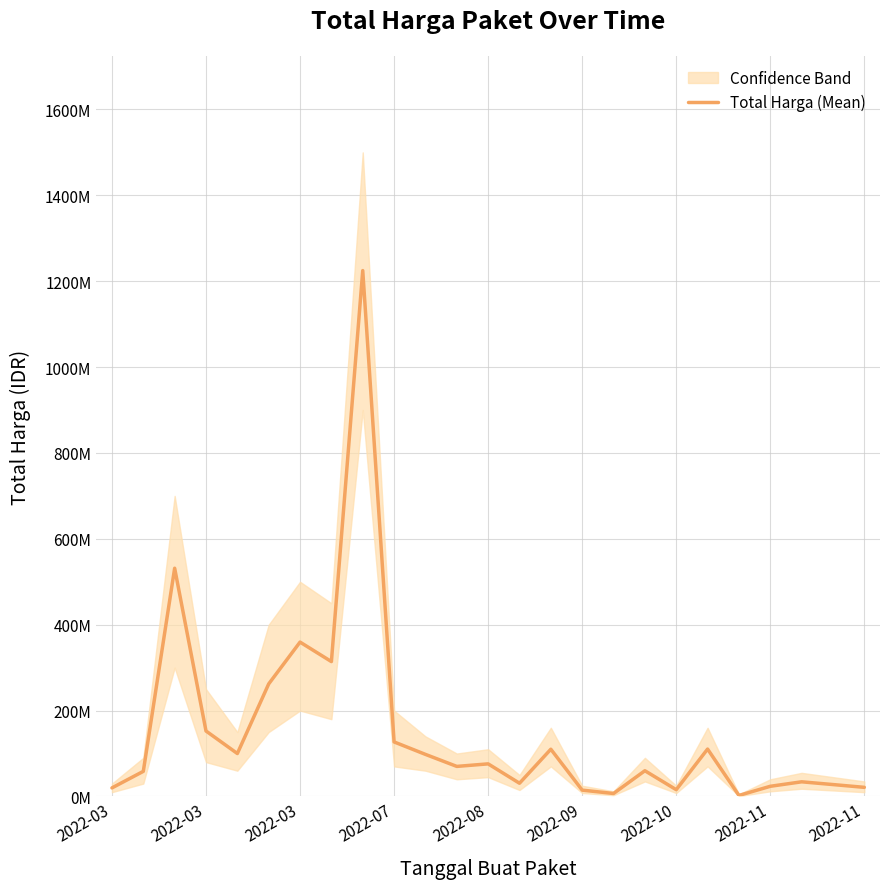

What is the difference between the maximum and minimum values?

1222286250